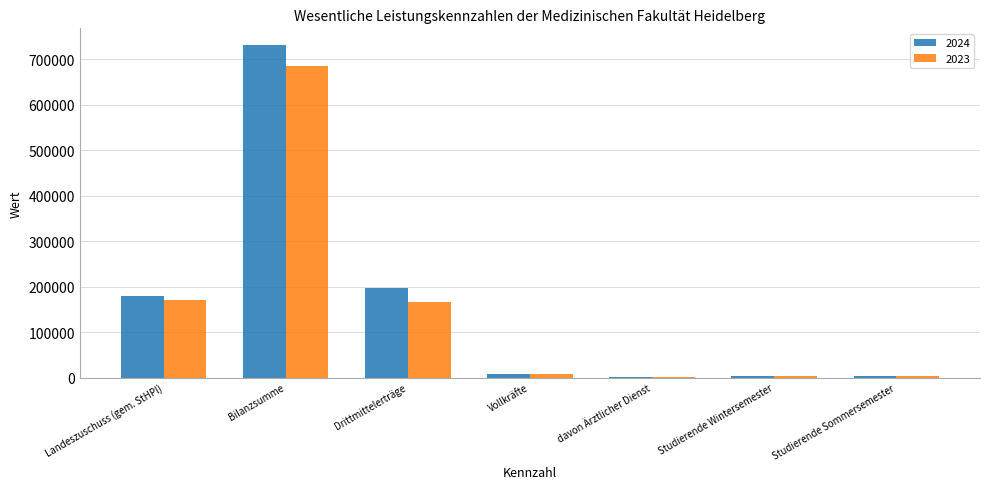

True or false: 2023 has a value of 78468.0 at Landeszuschuss (gem. StHPl).

False